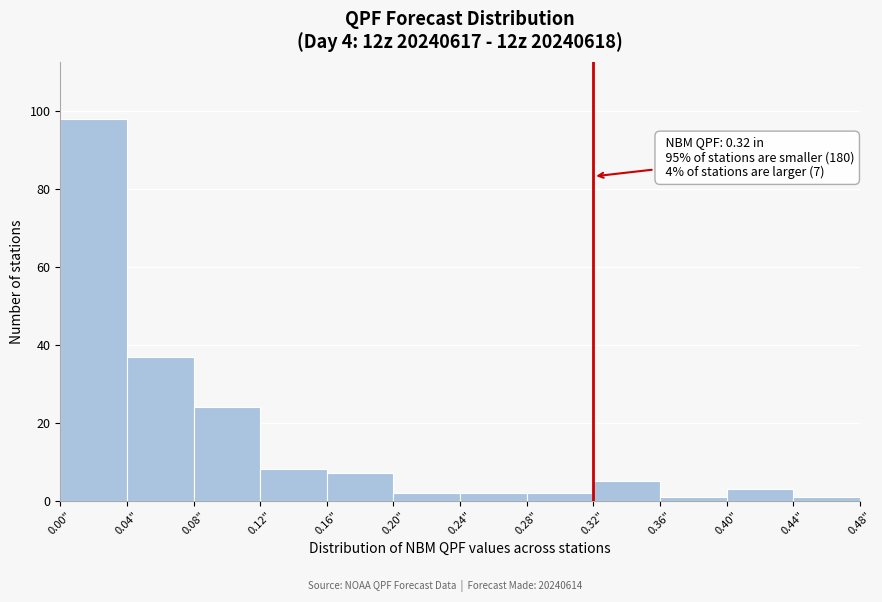

Over which range of the x-axis is the bar tallest?

0.00 to 0.04